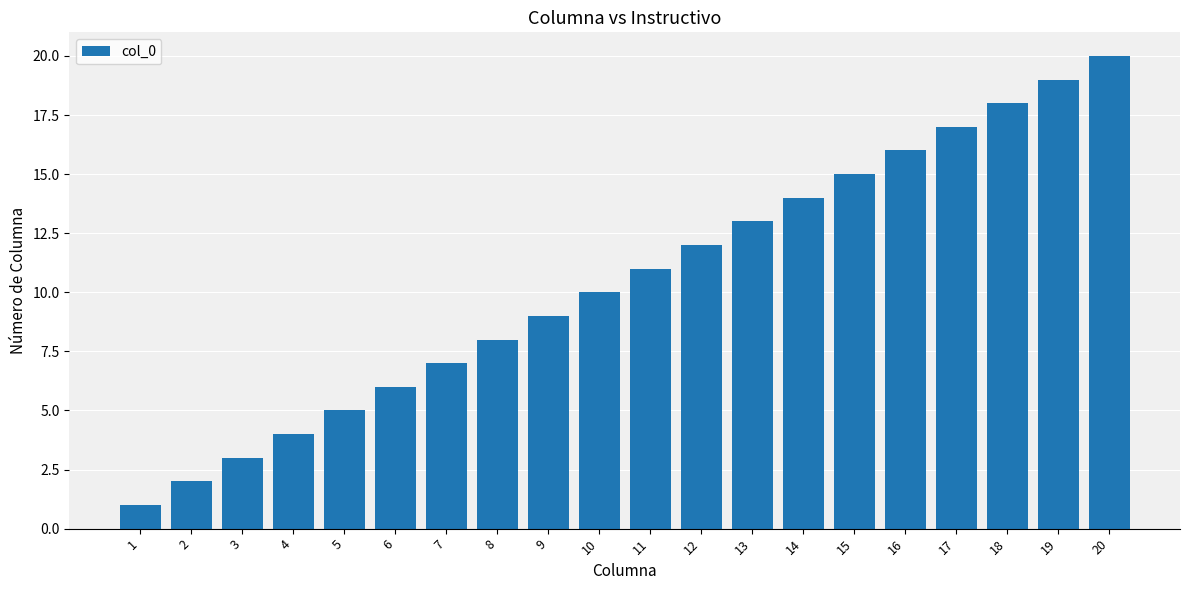

What is the value of the 3rd bar from the left?

3